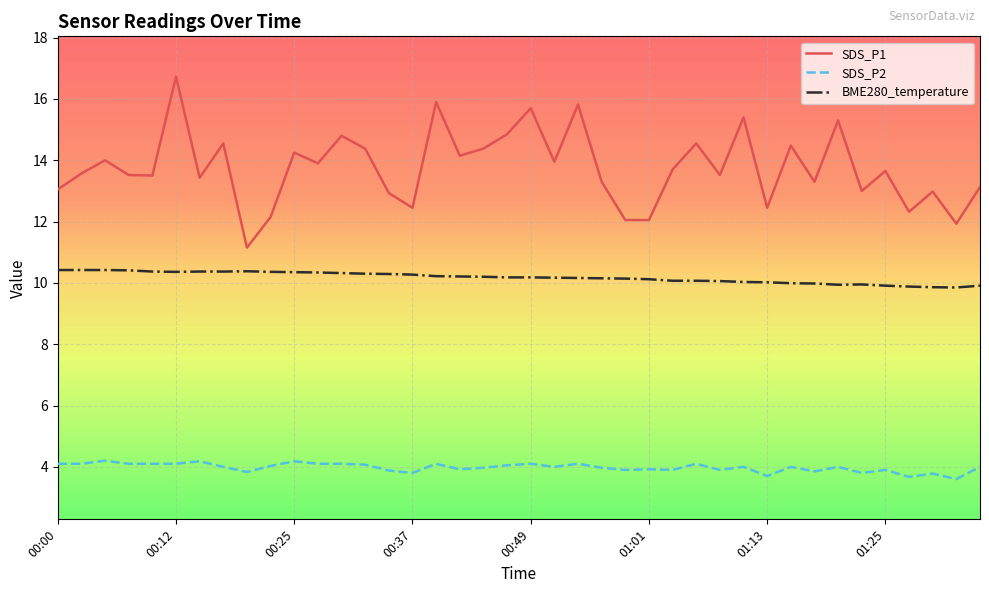

At how many categories does at least one series exceed 8?

40